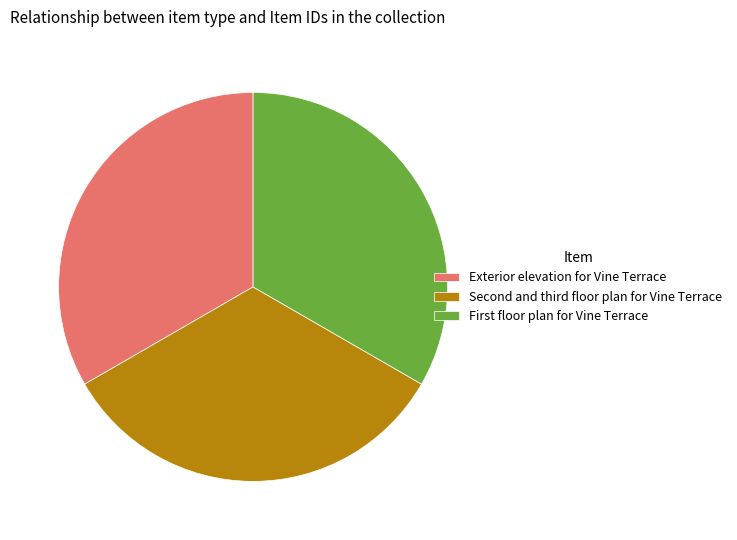

How many segments does this pie chart have?

3